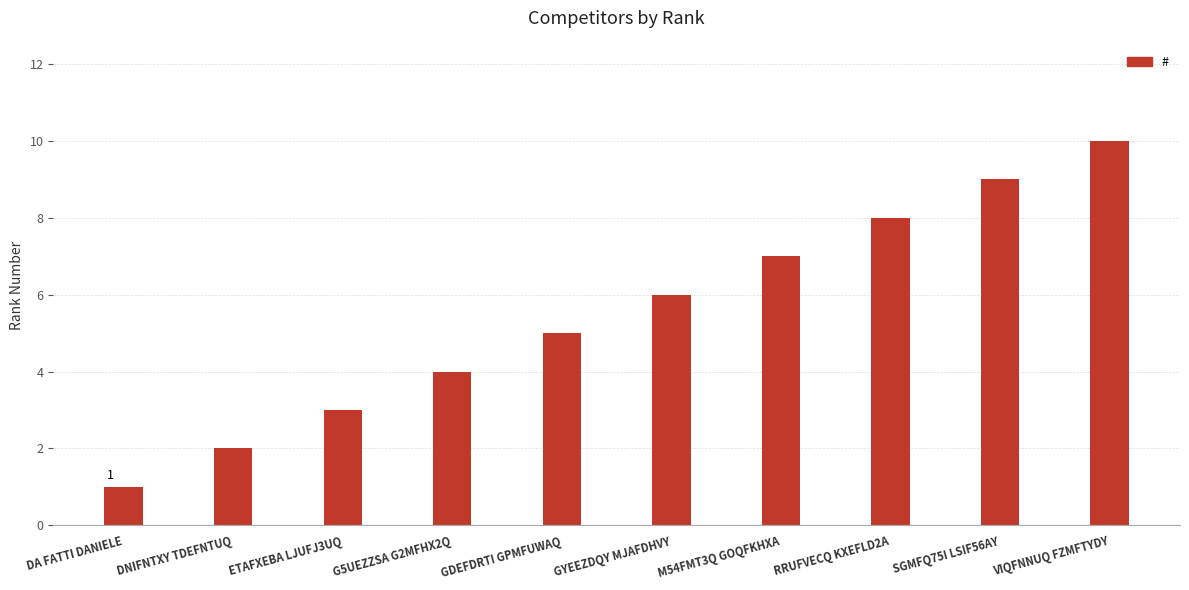

Reading right to left, list all the values displayed in this chart.

VIQFNNUQ FZMFTYDY=10	SGMFQ75I LSIF56AY=9	RRUFVECQ KXEFLD2A=8	M54FMT3Q GOQFKHXA=7	GYEEZDQY MJAFDHVY=6	GDEFDRTI GPMFUWAQ=5	G5UEZZSA G2MFHX2Q=4	ETAFXEBA LJUFJ3UQ=3	DNIFNTXY TDEFNTUQ=2	DA FATTI DANIELE=1